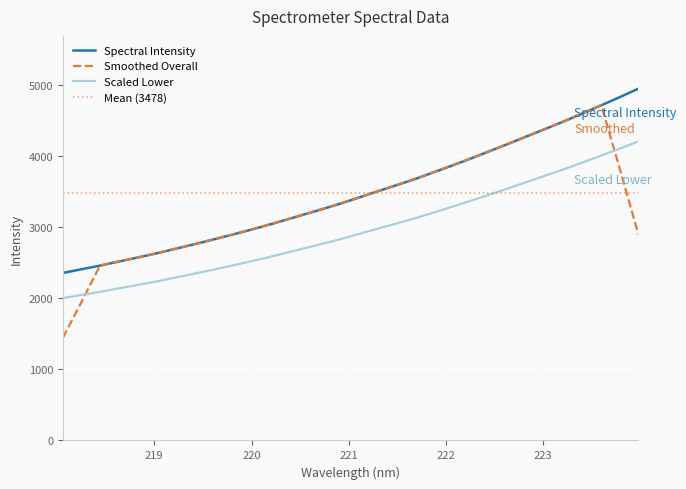

Which label corresponds to the smallest value in the chart?

218.0596